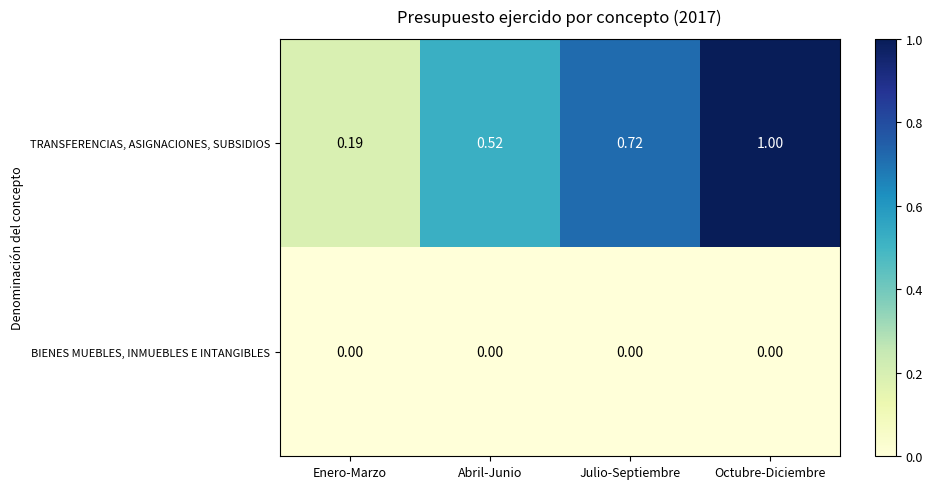

At Octubre-Diciembre, list the series in order from smallest to largest.

BIENES MUEBLES, INMUEBLES E INTANGIBLES, TRANSFERENCIAS, ASIGNACIONES, SUBSIDIOS